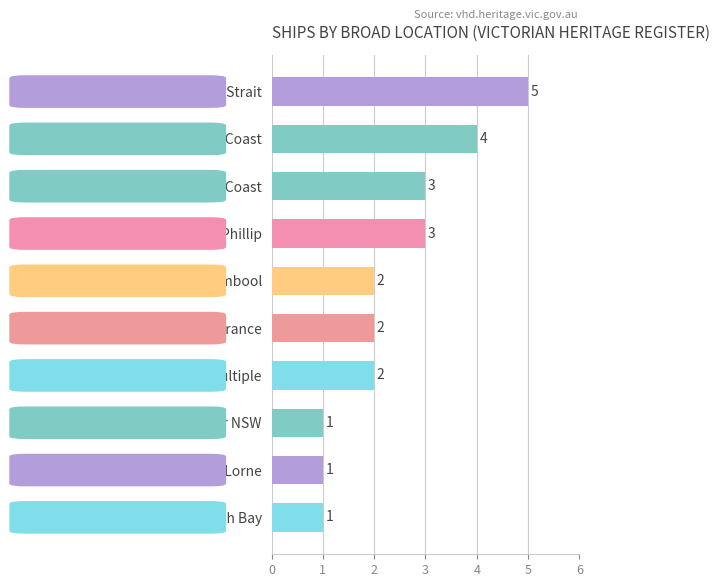

The chart shows a value of 1 at Other / Multiple. True or false?

False